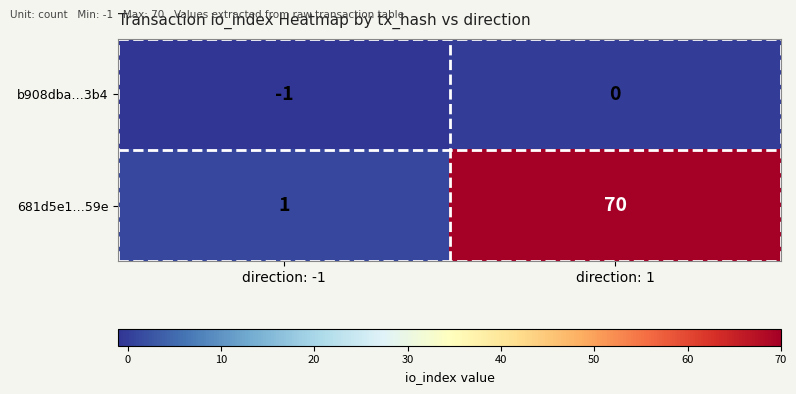

What is the spread (max minus min) of values at direction: 1?

70